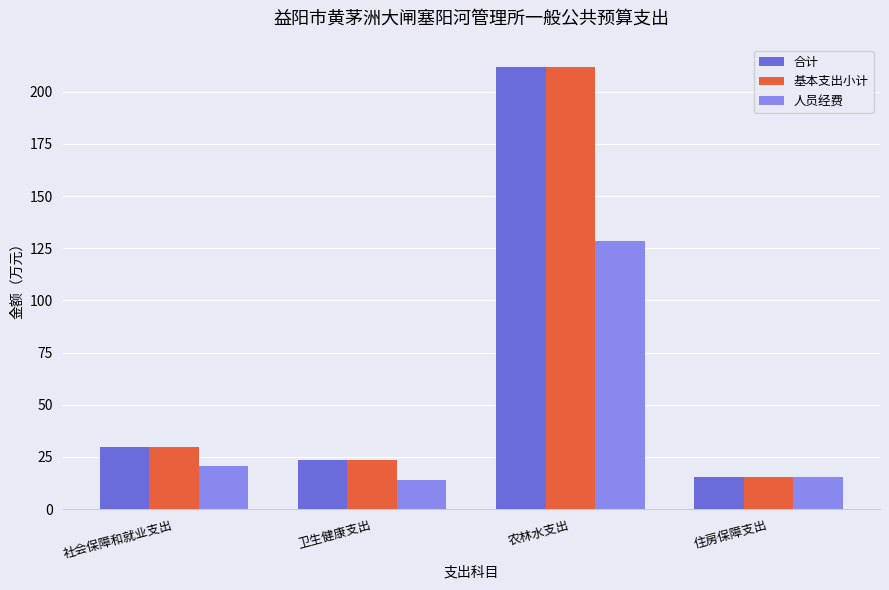

What is the total value across all series at 社会保障和就业支出?

80.0